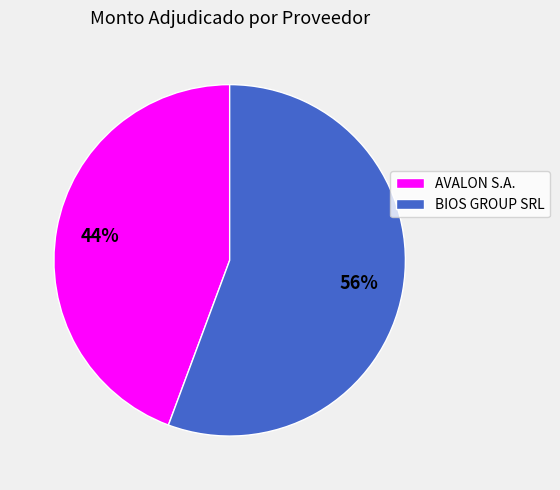

Count the number of slices in the pie.

2